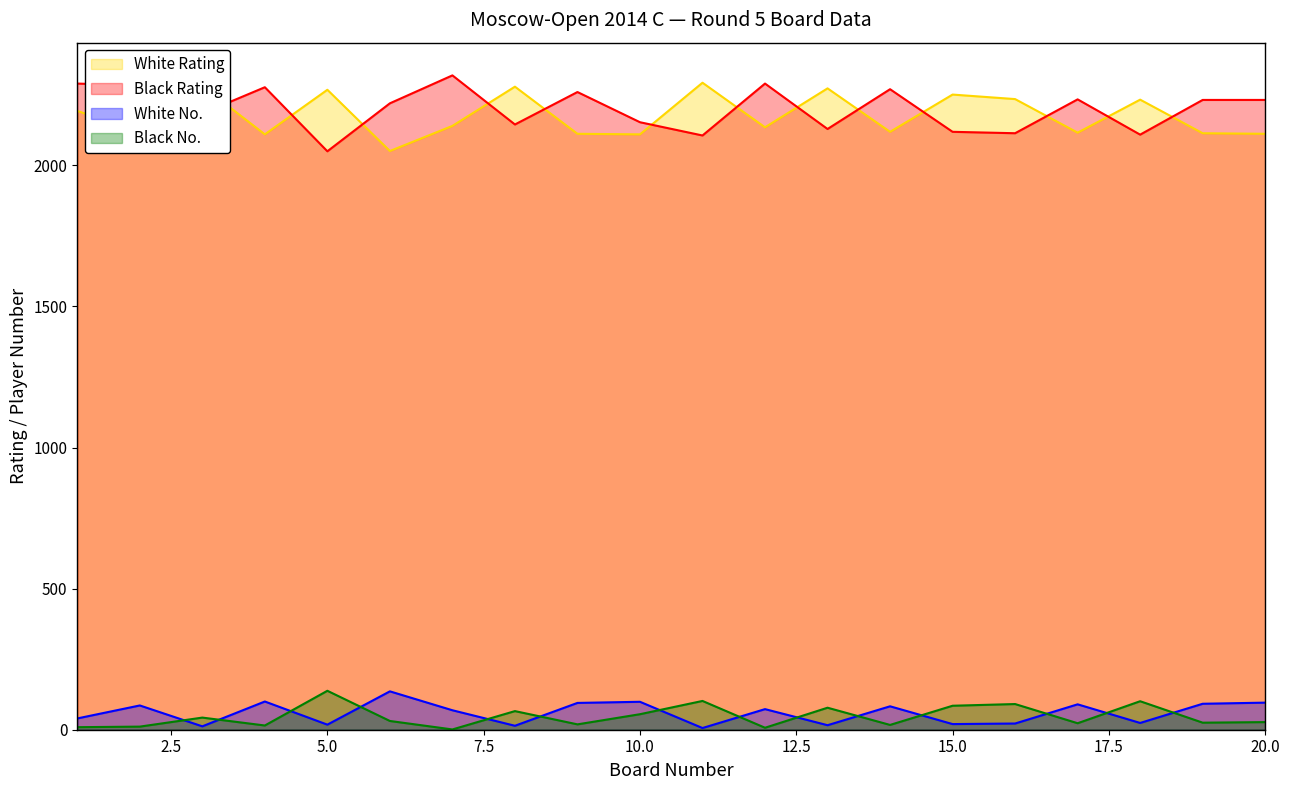

Which series has the widest spread of values?

Black Rating